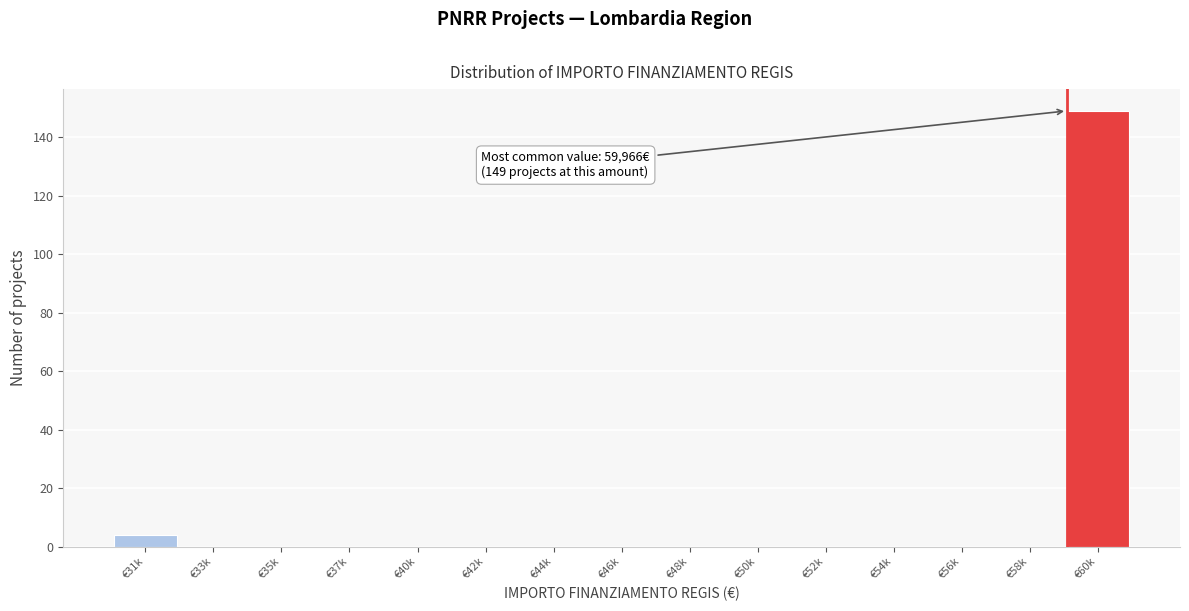

Reading left to right, list all the values displayed in this chart.

€31k=4	€33k=0	€35k=0	€37k=0	€40k=0	€42k=0	€44k=0	€46k=0	€48k=0	€50k=0	€52k=0	€54k=0	€56k=0	€58k=0	€60k=149